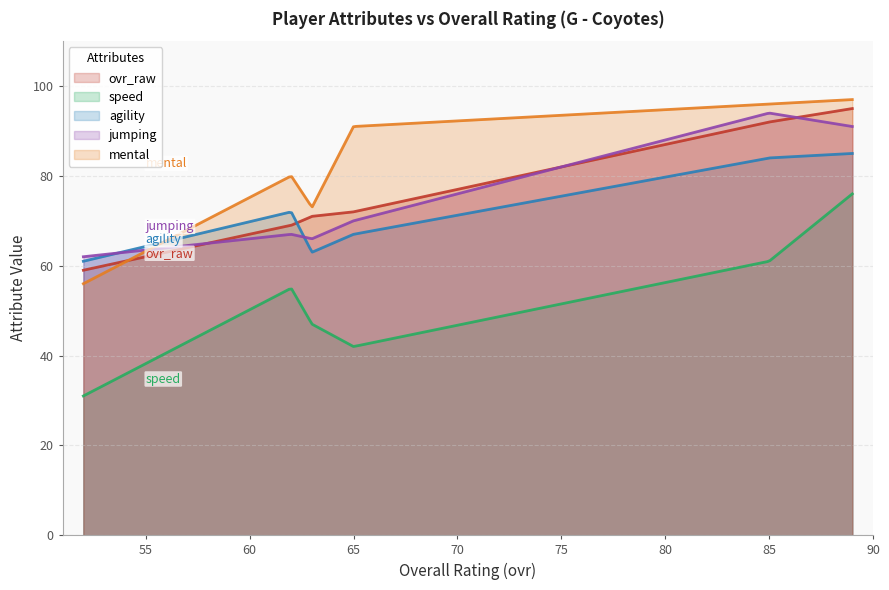

Is the value of agility at 52 greater than the value of jumping at 52?

No